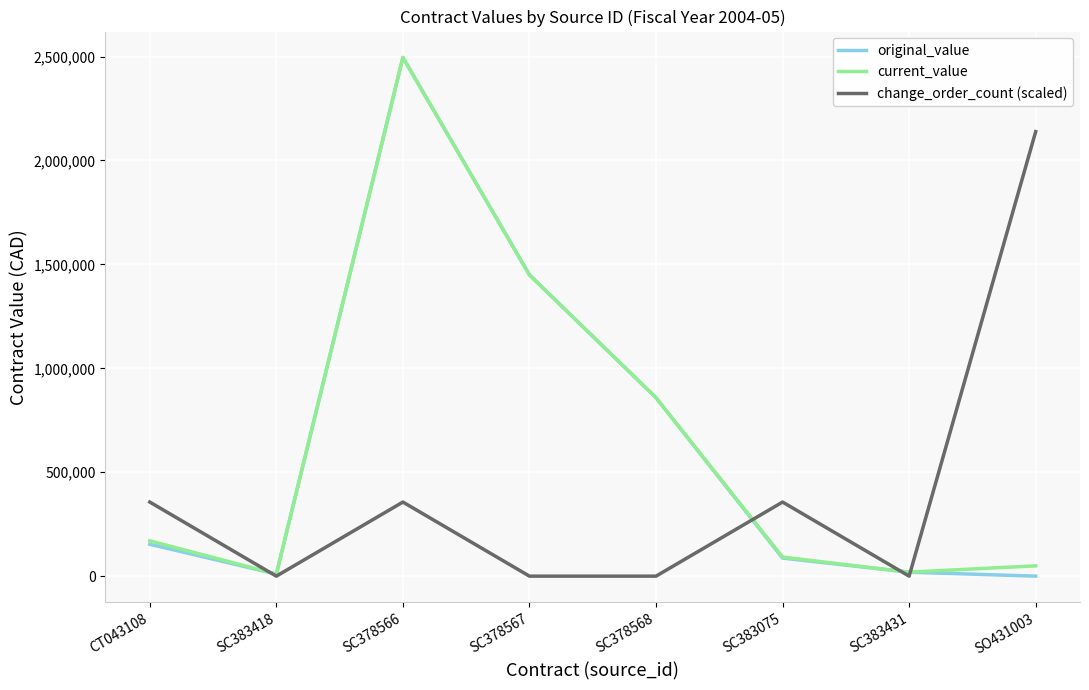

The value of change_order_count (scaled) at SO431003 is 2138914.3. True or false?

True